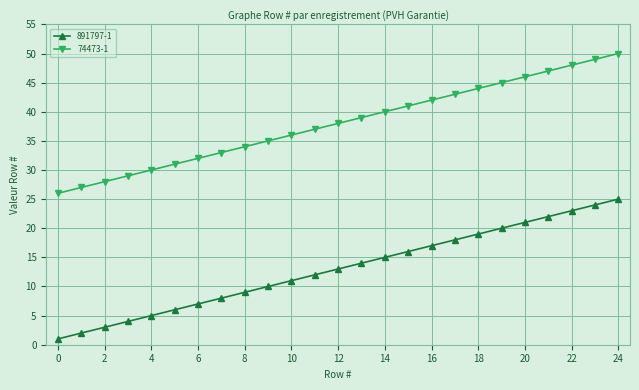

List the series in order of their overall mean, lowest first.

891797-1, 74473-1